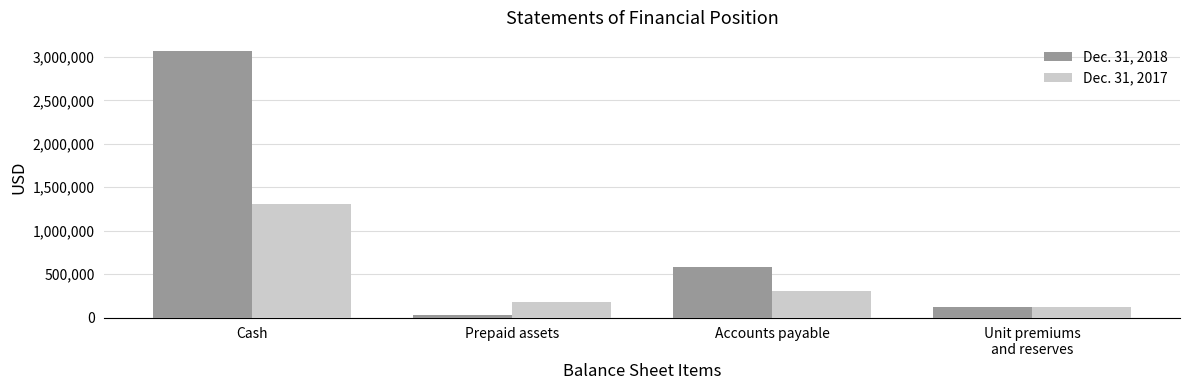

Between Cash and Unit premiums
and reserves, which series saw the biggest shift?

Dec. 31, 2018